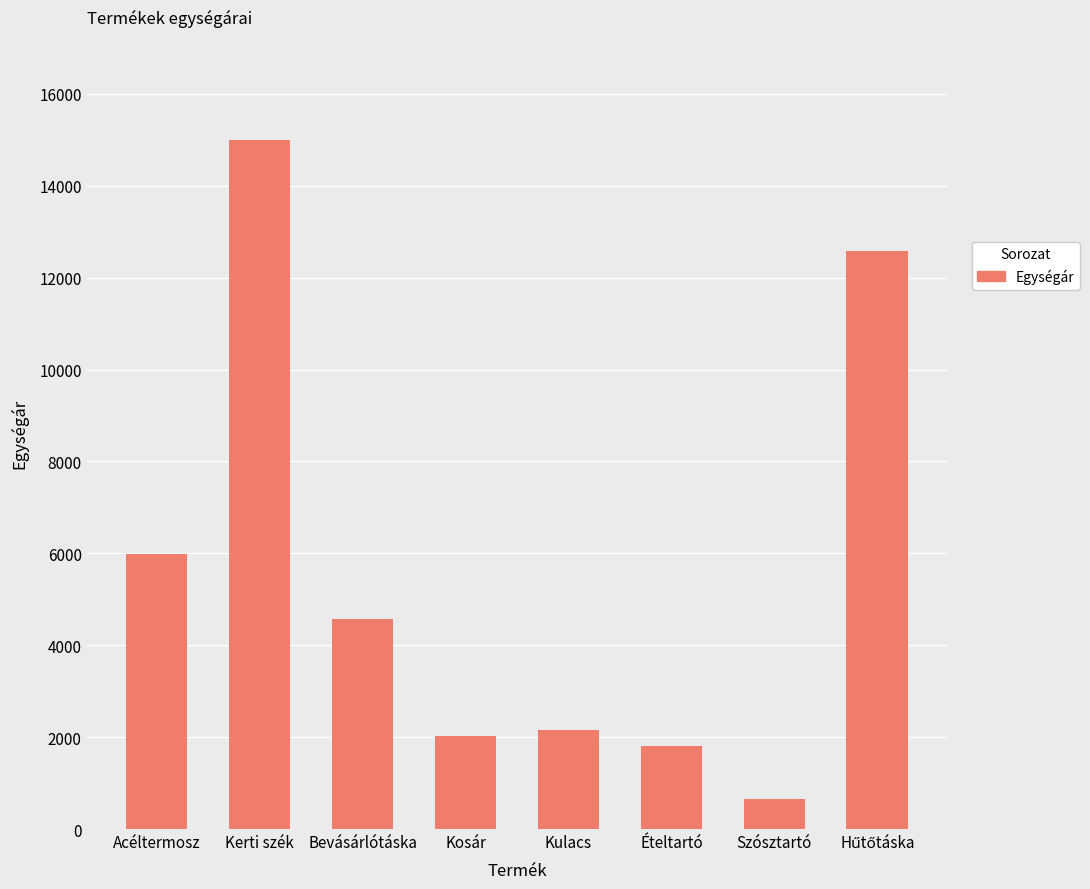

Reading left to right, transcribe all the data shown in this chart.

5989	14990	4567	2015	2149	1799	649	12590